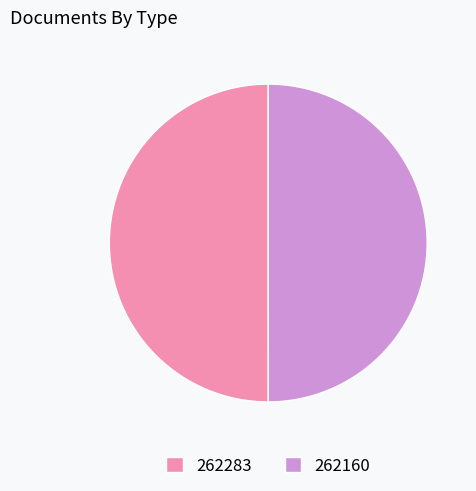

The 262283 slice represents 41% of the pie. True or false?

False